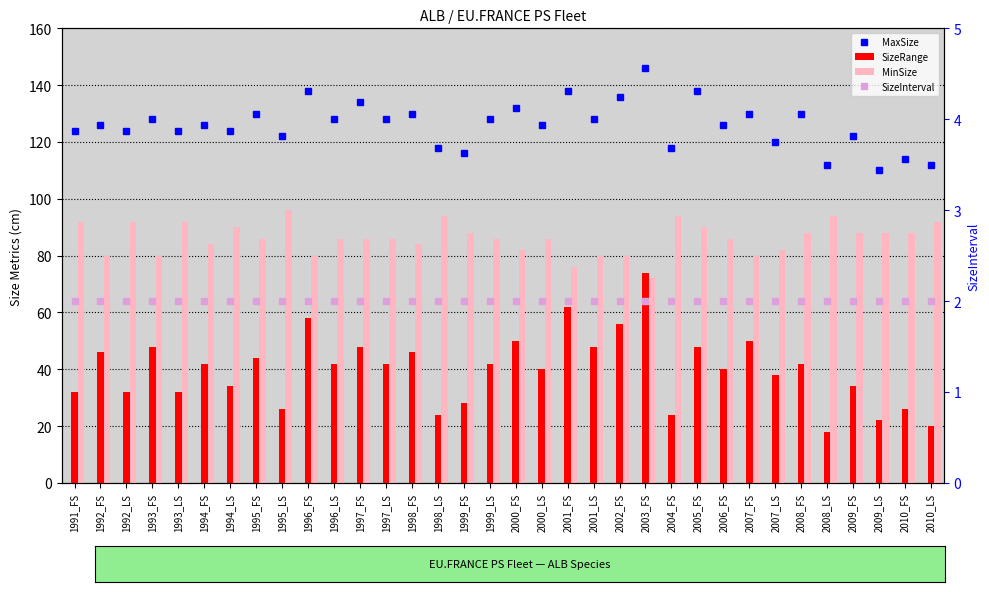

What is the average value of the MaxSize series?

126